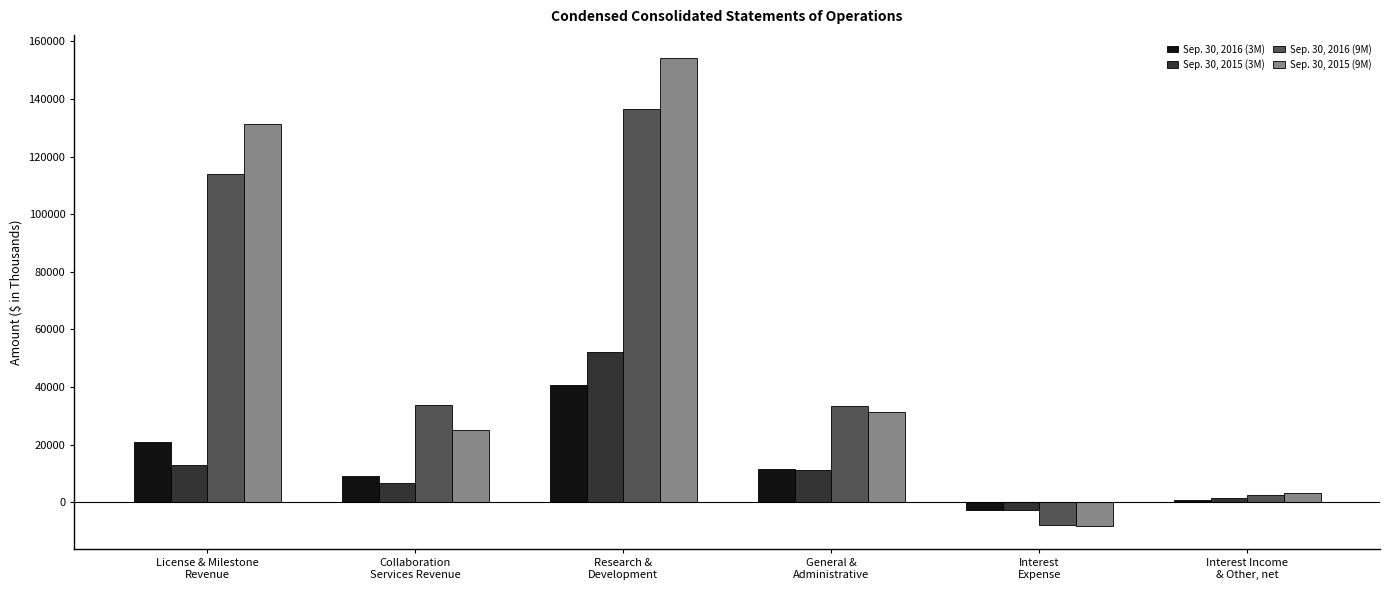

At which label does Sep. 30, 2015 (9M) first exceed 31399?

License & Milestone
Revenue